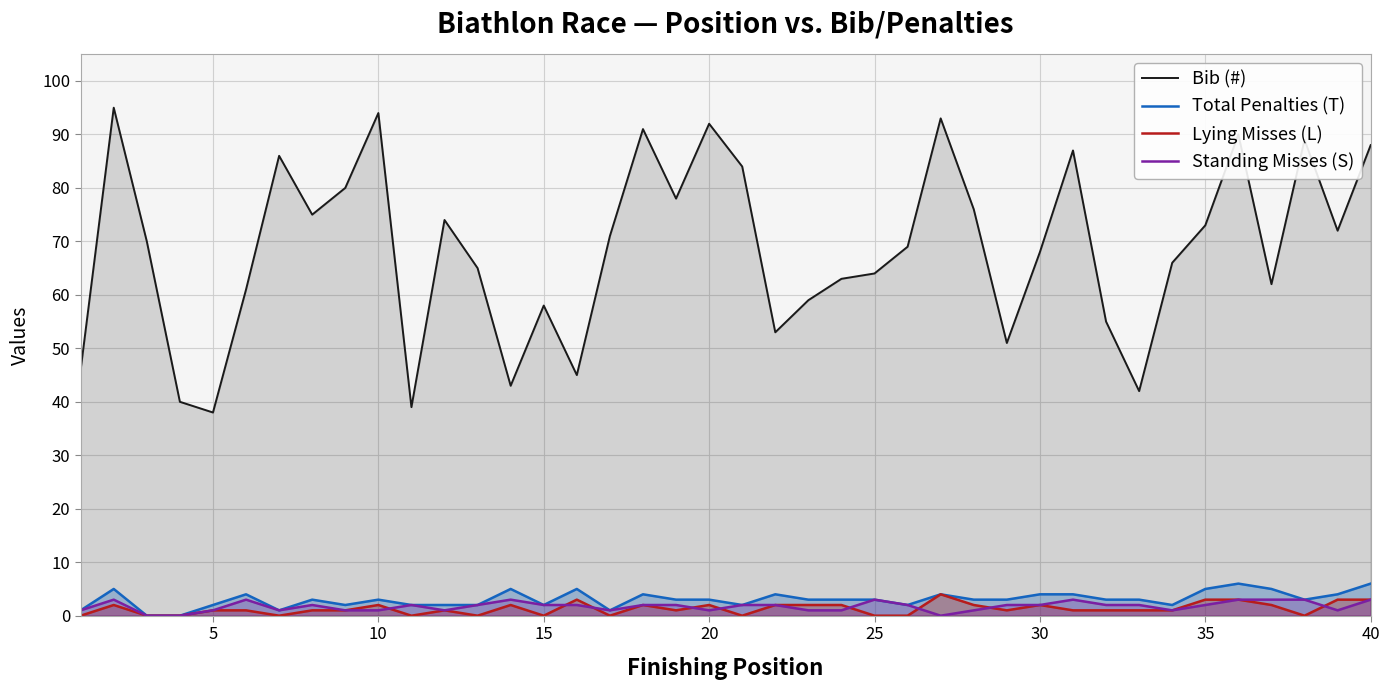

What is the average value of the Lying Misses (L) series?

1